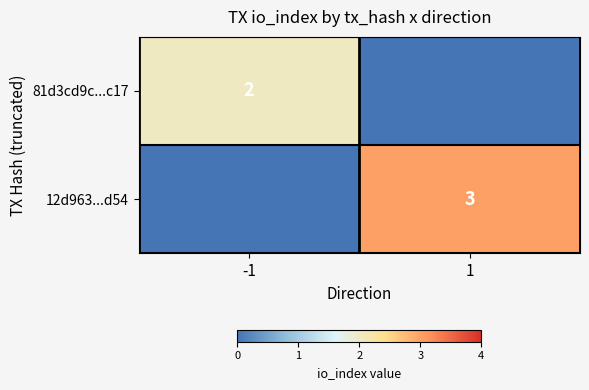

The 12d963...d54 series shows 5 at 1. True or false?

False